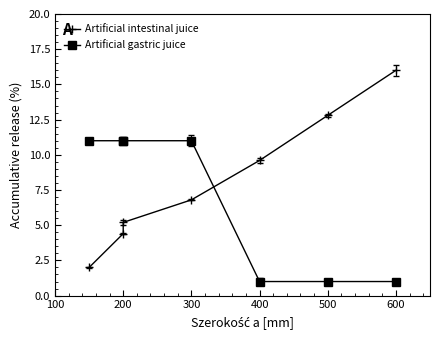

Is the value of Artificial gastric juice at 200 greater than the value of Artificial intestinal juice at 700?

No